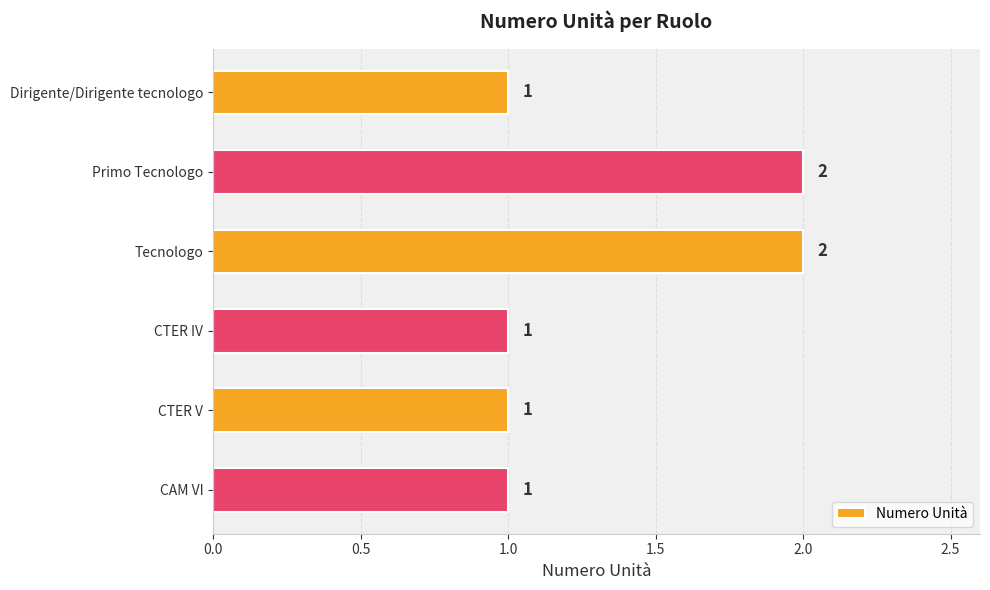

What is the value of the 1st bar from the top?

1